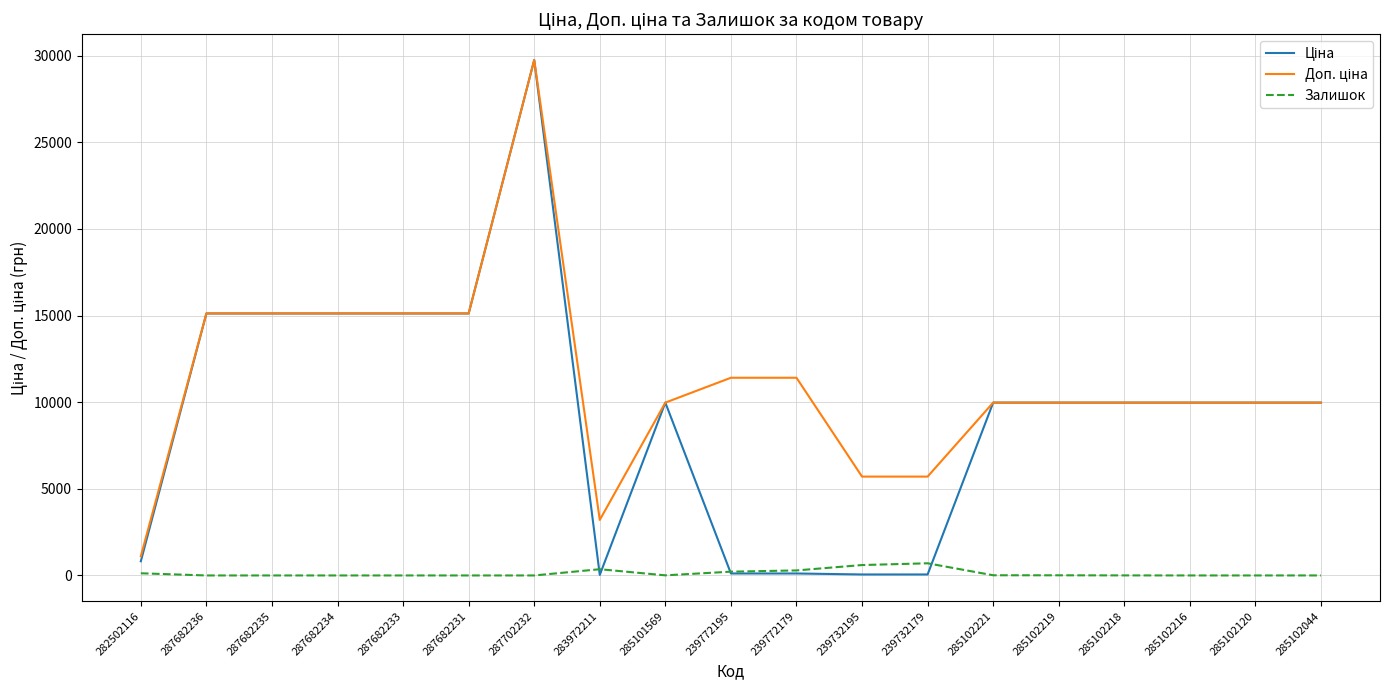

At how many categories does at least one series exceed 26357?

1